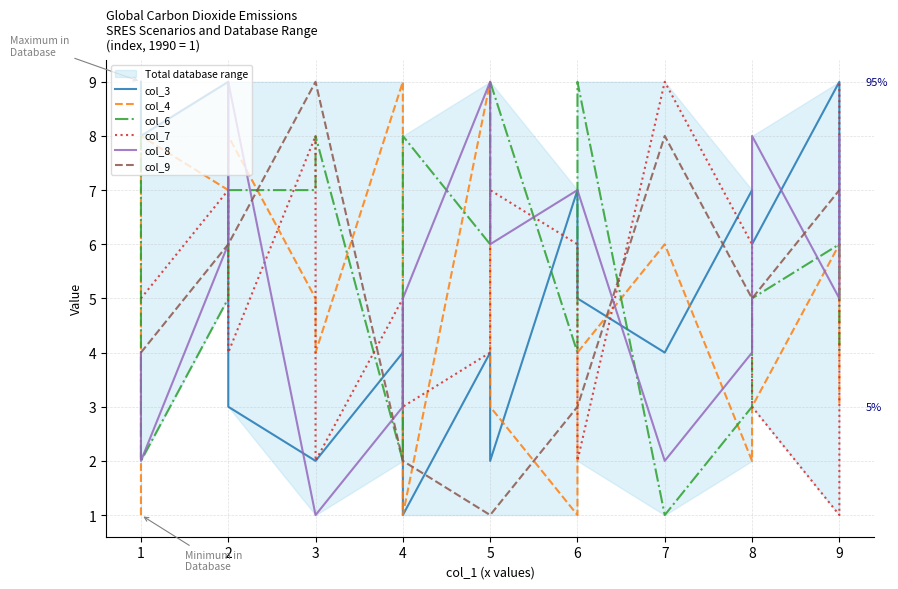

How many series are shown in this chart?

6